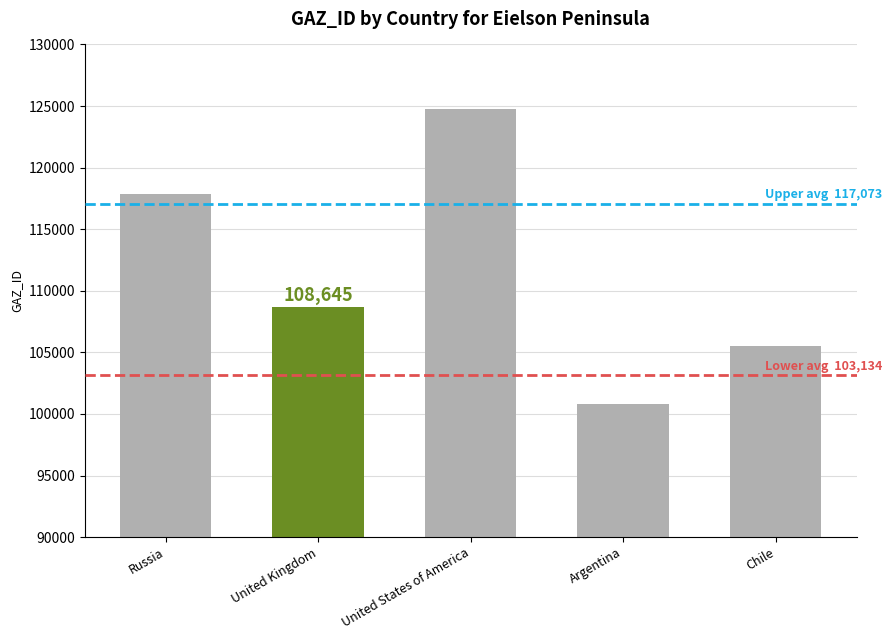

At which label is the value closest to 112748?

United Kingdom